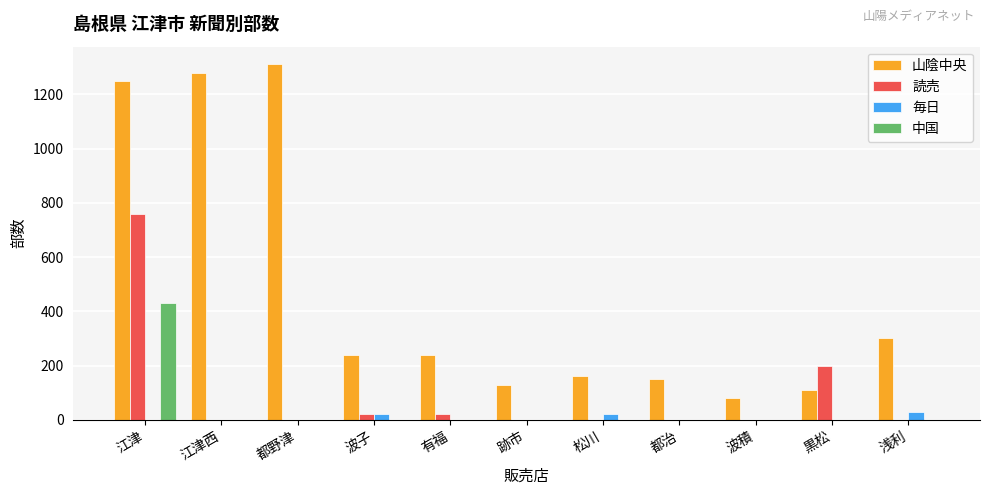

Which series changed the most between 江津 and 跡市?

山陰中央